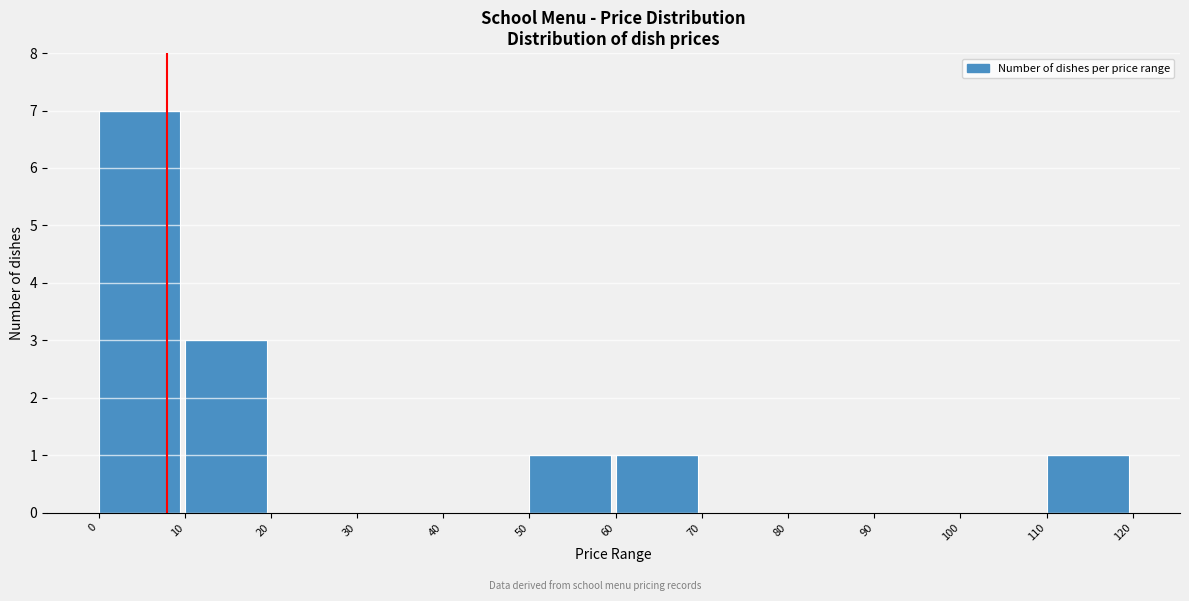

Reading left to right, list every bar in this chart as the range it spans on the x-axis followed by its height. The values are not printed on the chart, so give them approximately, as read against the axis.

0 to 10: 7
10 to 20: 3
20 to 30: 0
30 to 40: 0
40 to 50: 0
50 to 60: 1
60 to 70: 1
70 to 80: 0
80 to 90: 0
90 to 100: 0
100 to 110: 0
110 to 120: 1